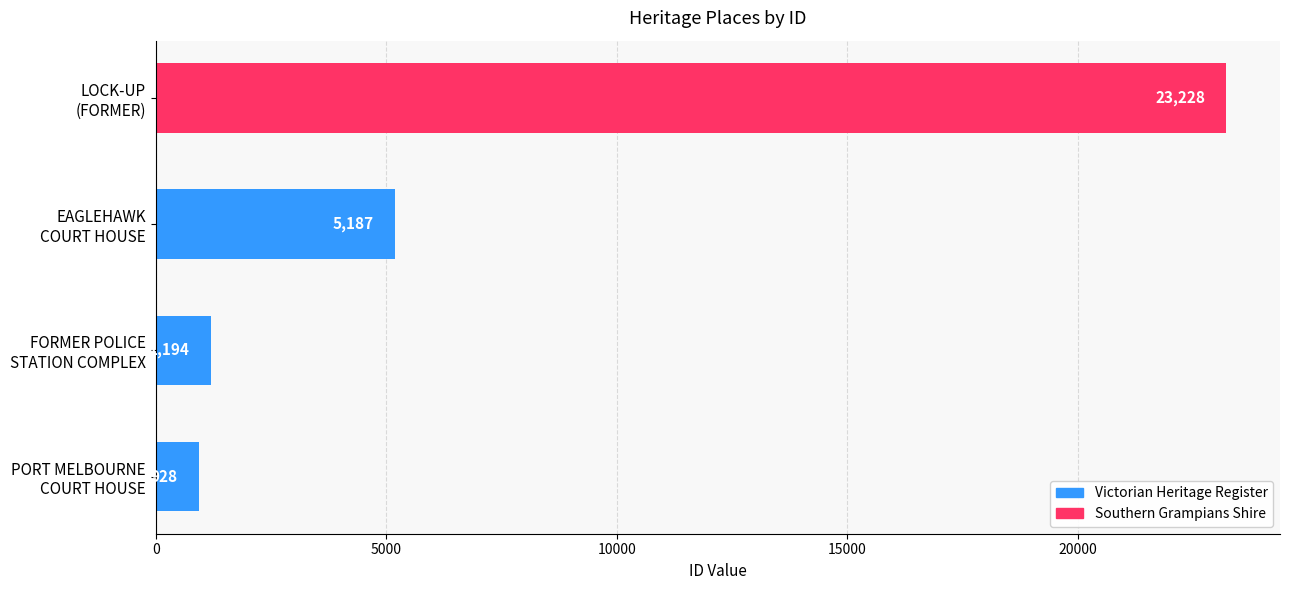

What is the sum of all values?

30537